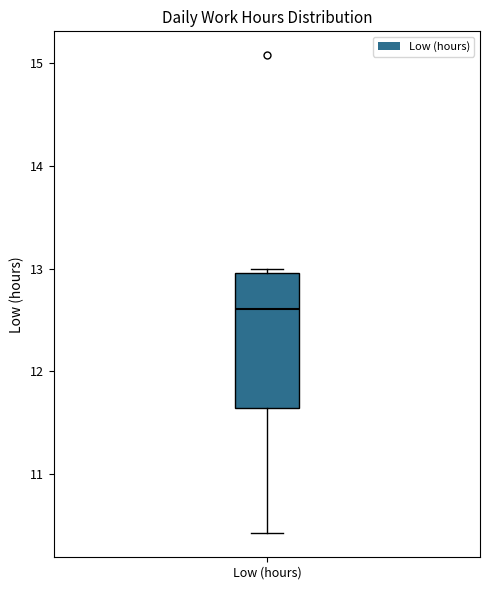

Read this box plot against the y-axis: the position of the median line, the range covered by the box, and the ends of both whiskers. The values are not printed on the chart, so give them approximately, as read against the axis.

median 12.6, box 11.6 to 13.0, whiskers 10.4 to 13.0 (just above the box's upper edge)